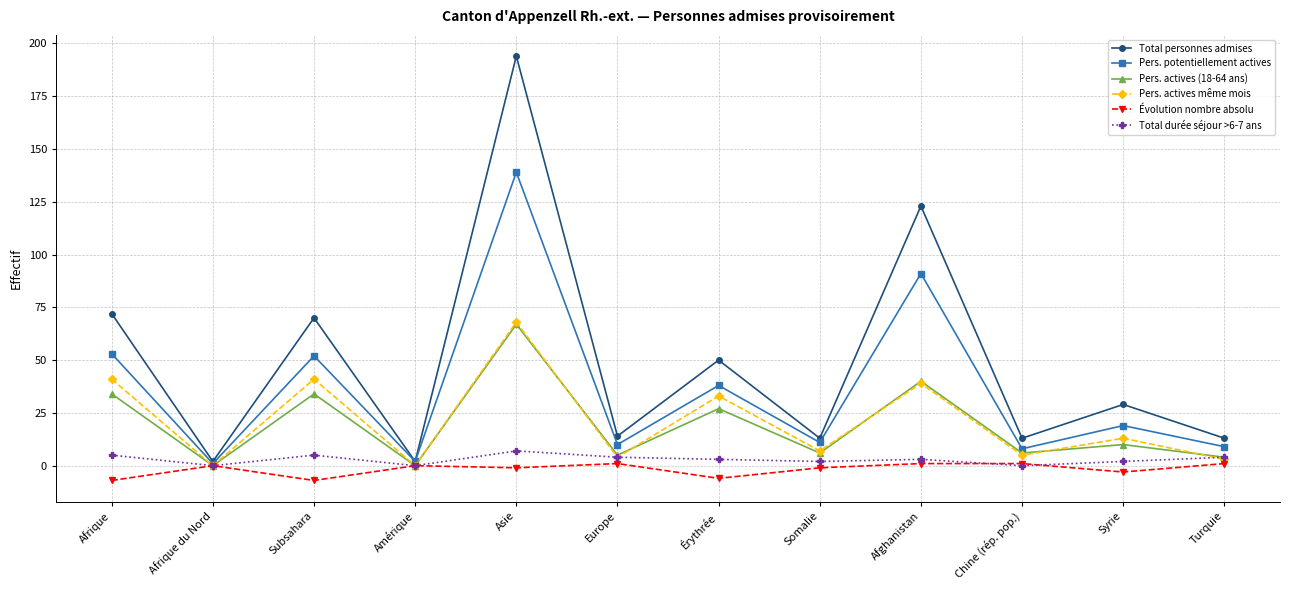

Which series has the largest total across all categories?

Total personnes admises